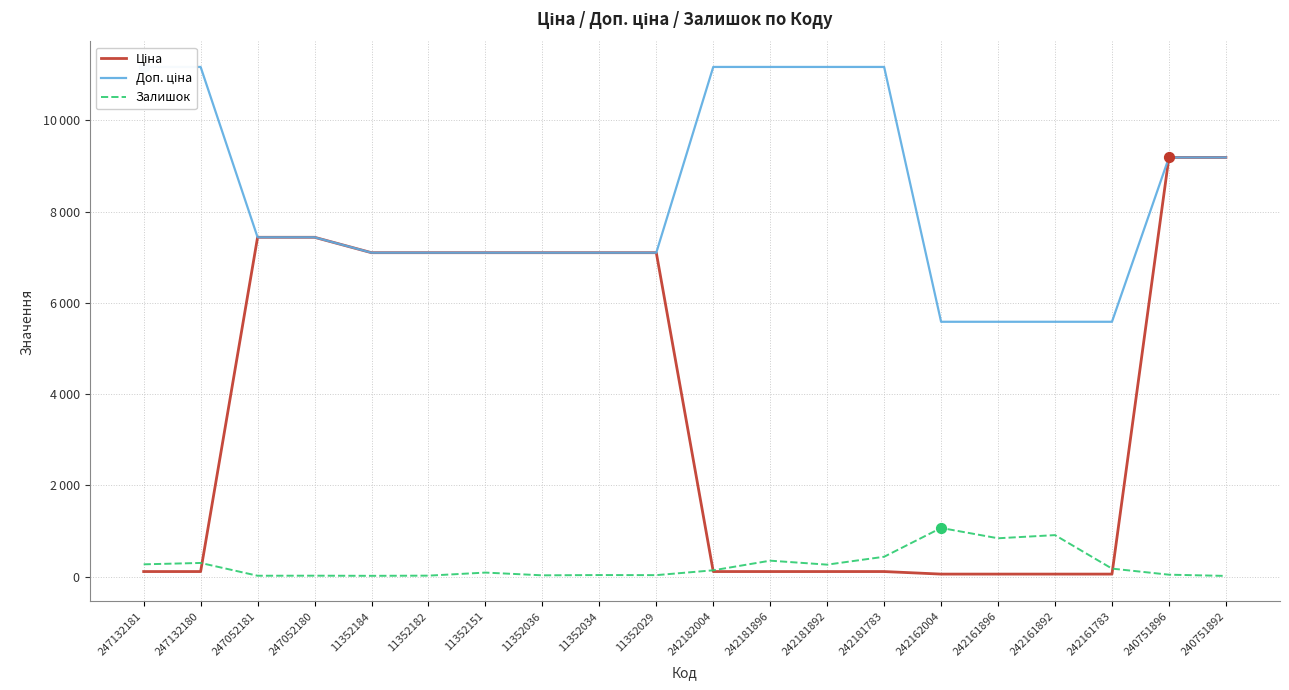

What is the total value across all series at 240751892?

18387.7